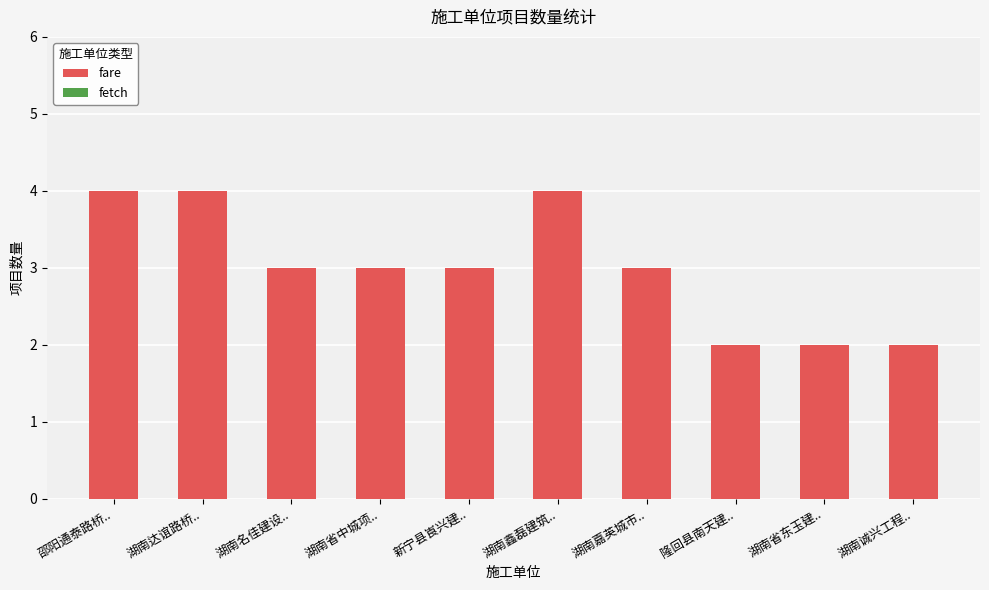

Reading left to right, what are all the values shown in this chart?

4	4	3	3	3	4	3	2	2	2